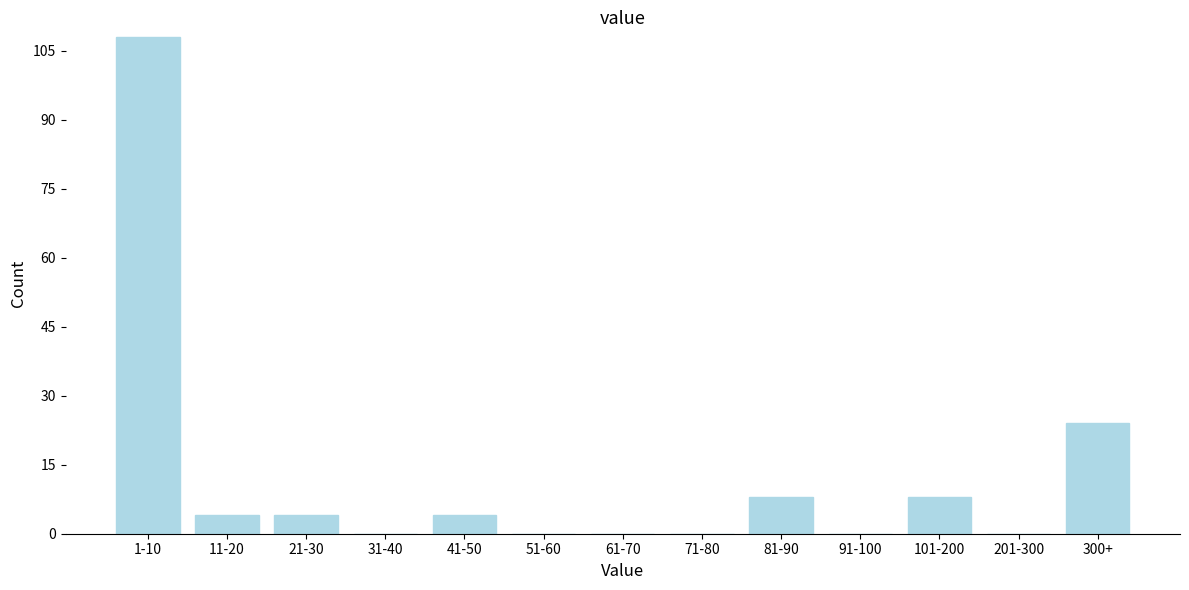

Reading left to right, transcribe all the data shown in this chart.

1-10=108	11-20=4	21-30=4	31-40=0	41-50=4	51-60=0	61-70=0	71-80=0	81-90=8	91-100=0	101-200=8	201-300=0	300+=24